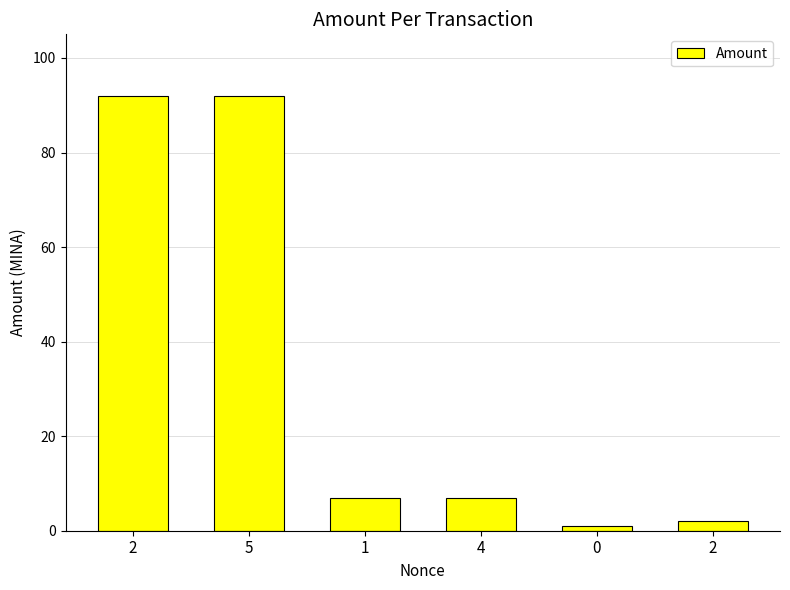

Does the chart contain any negative values?

No